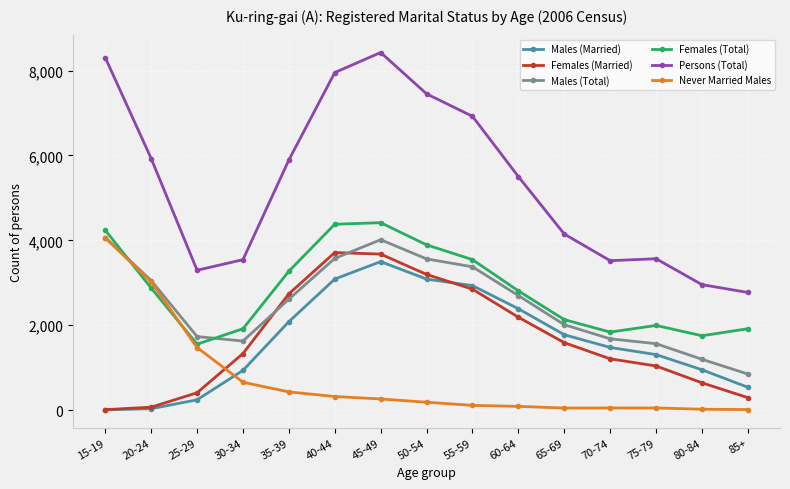

In Females (Total), how many points are lower than both neighbors (excluding endpoints)?

3